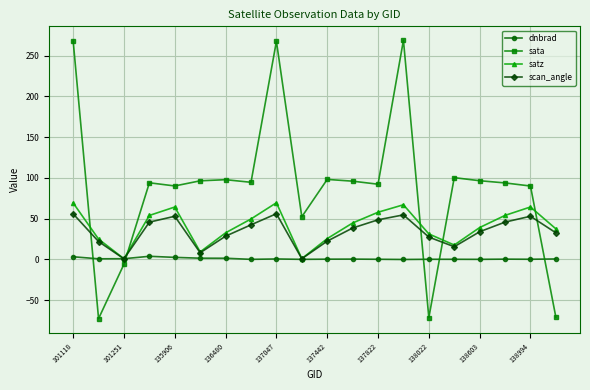

True or false: scan_angle has more than 2 interior local peaks.

True